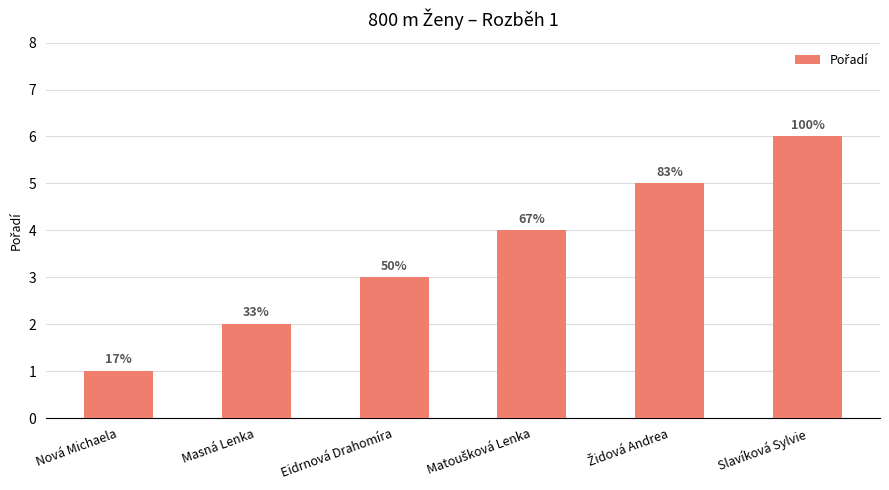

How many bars are there in total?

6